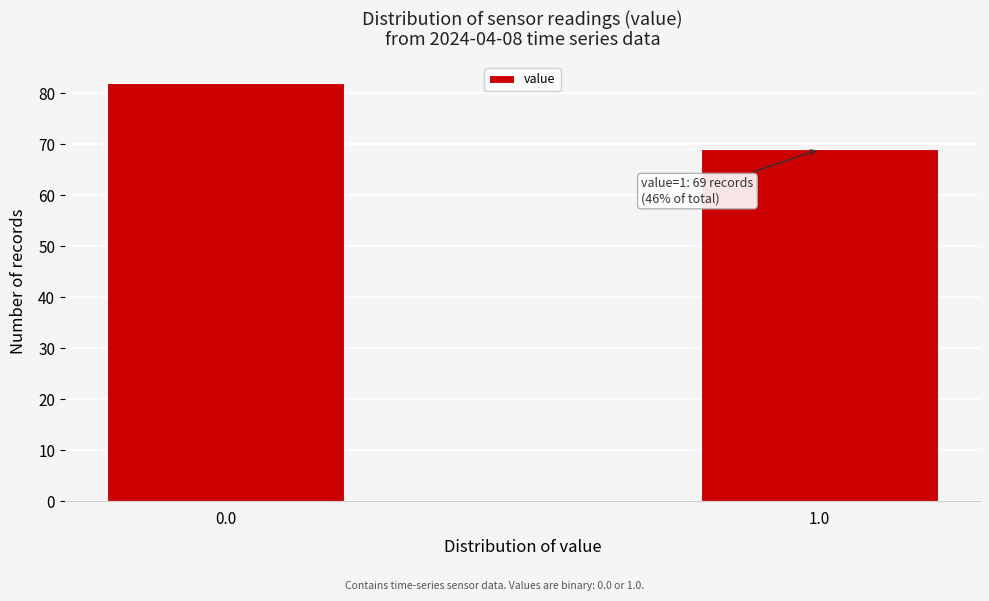

Reading left to right, extract all data points from this chart.

0.0=82	1.0=69